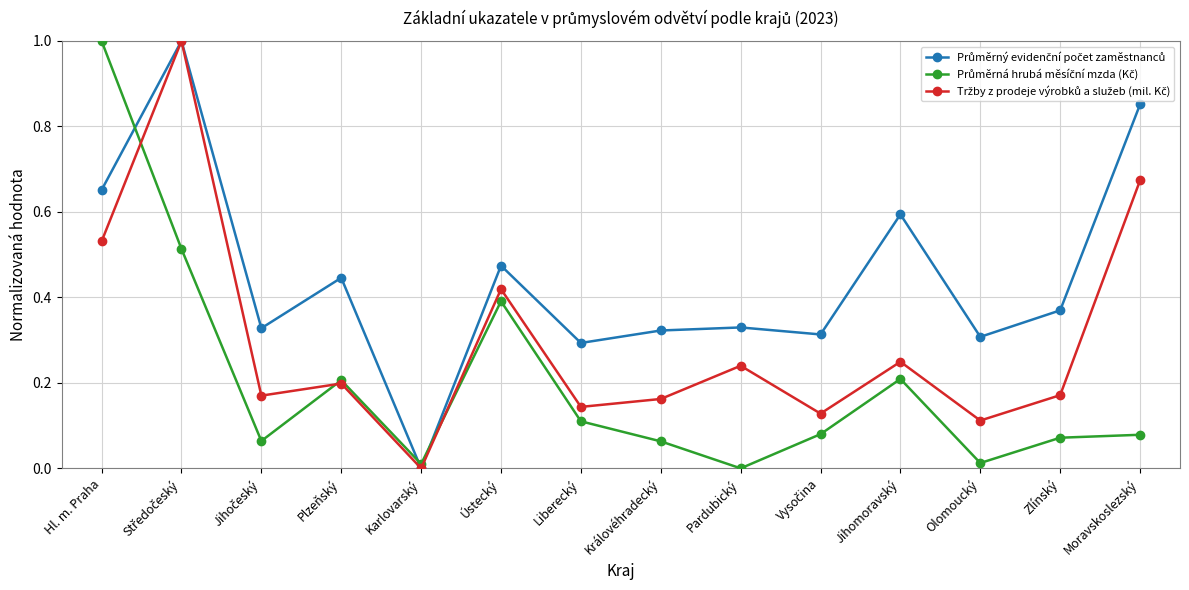

What is the label of the 1st point from the left?

Hl. m. Praha